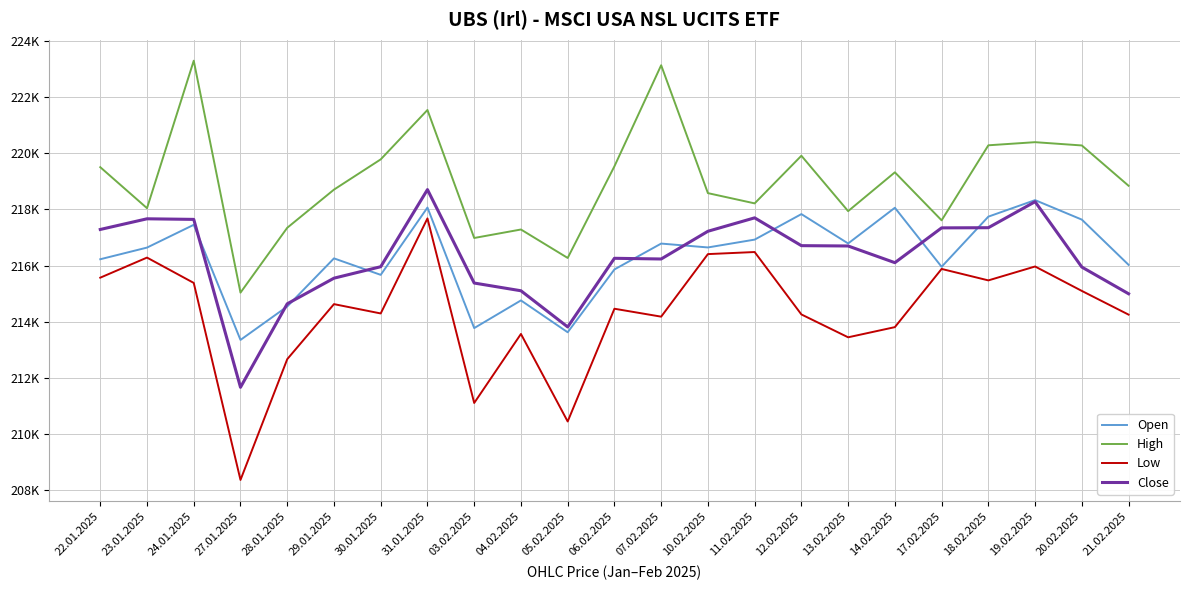

Reading left to right, transcribe all the data shown in this chart.

Open: 216226	216641	217452	213354	214544	216257	215670	218066	213775	214760	213626	215863	216784	216646	216925	217833	216788	218059	215957	217743	218331	217637	216027
High: 219504	218044	223295	215037	217346	218705	219782	221540	216983	217285	216272	219535	223133	218580	218215	219911	217939	219321	217611	220283	220394	220277	218842
Low: 215570	216285	215383	208369	212668	214628	214296	217680	211109	213566	210450	214464	214182	216409	216483	214261	213447	213809	215881	215473	215968	215098	214254
Close: 217286	217666	217645	211667	214640	215552	215960	218706	215379	215104	213816	216260	216235	217222	217700	216710	216698	216104	217343	217349	218275	215947	214997